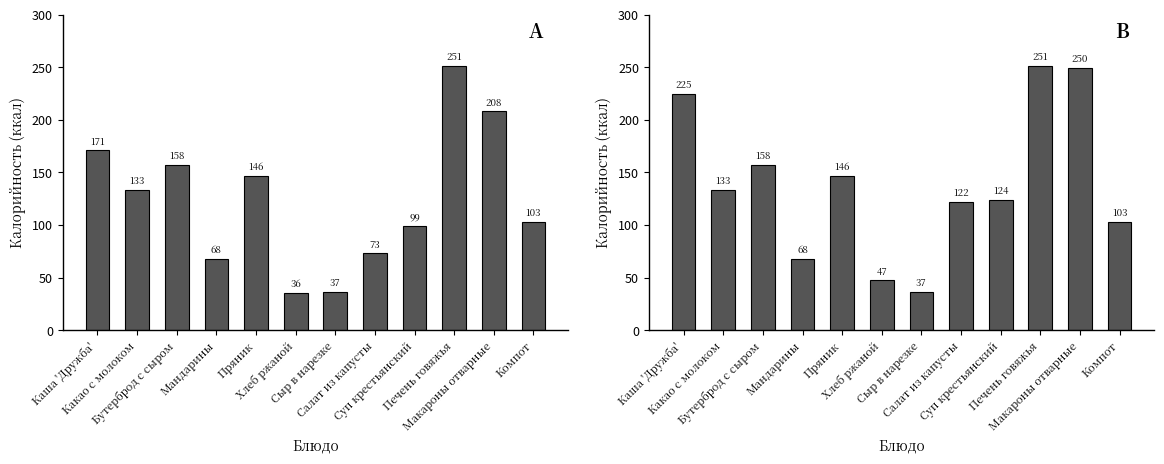

How many data points in 12+ лет (Ккал) are less than 133?

6